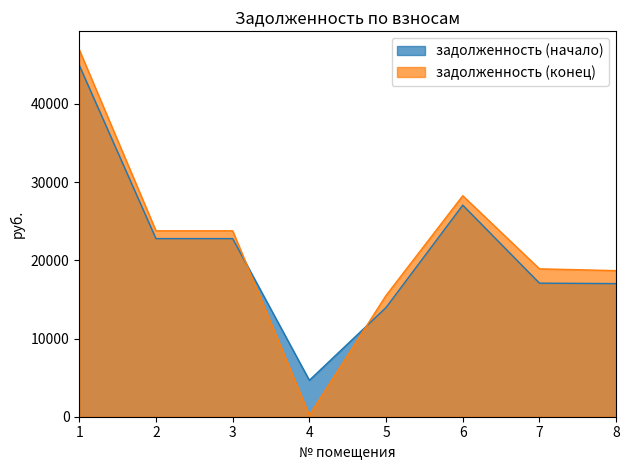

What is the minimum value for задолженность (конец)?

189.5